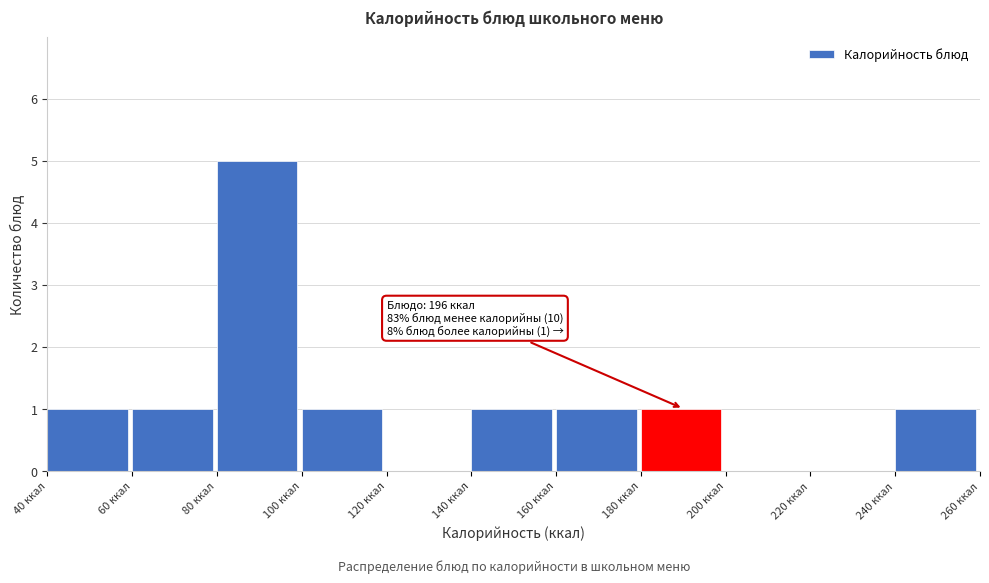

Which range on the x-axis has the tallest bar?

80 to 100